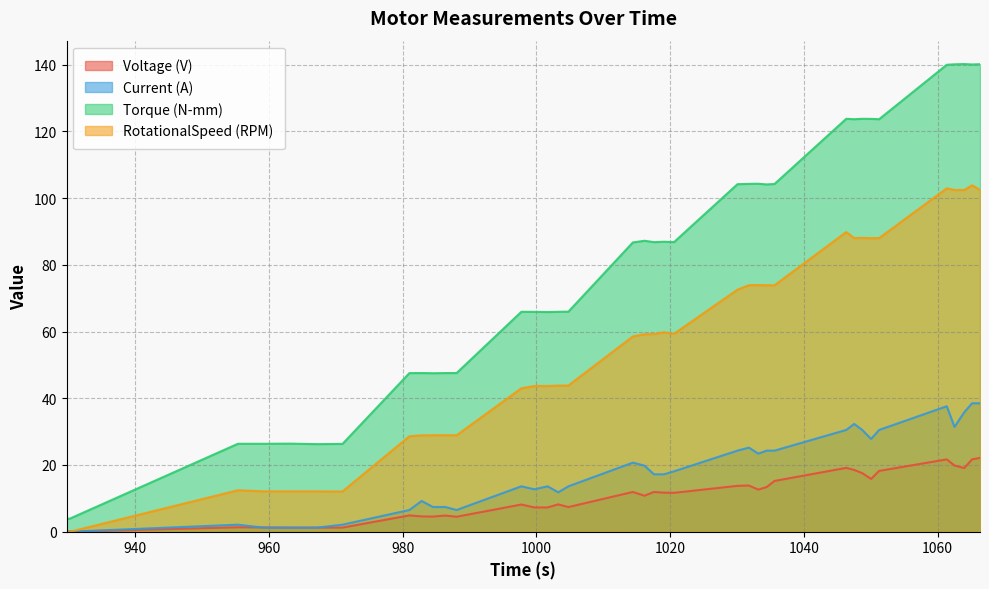

Which series has the largest total across all categories?

Torque (N-mm)